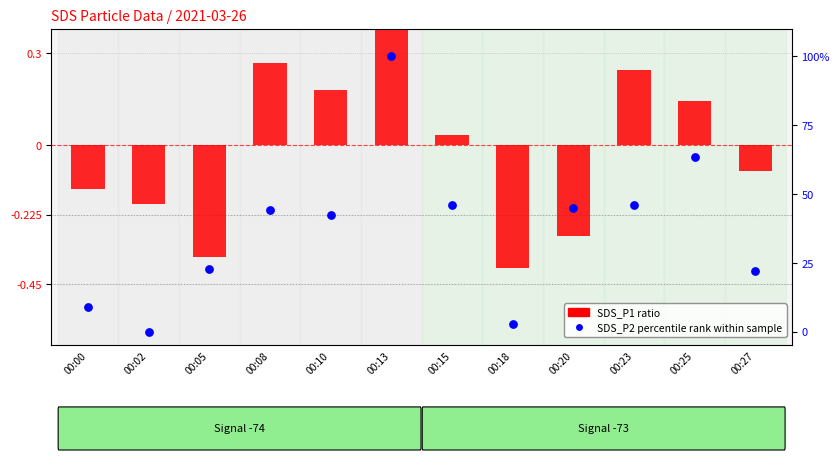

Which series reaches the minimum Y coordinate?

SDS_P1 ratio